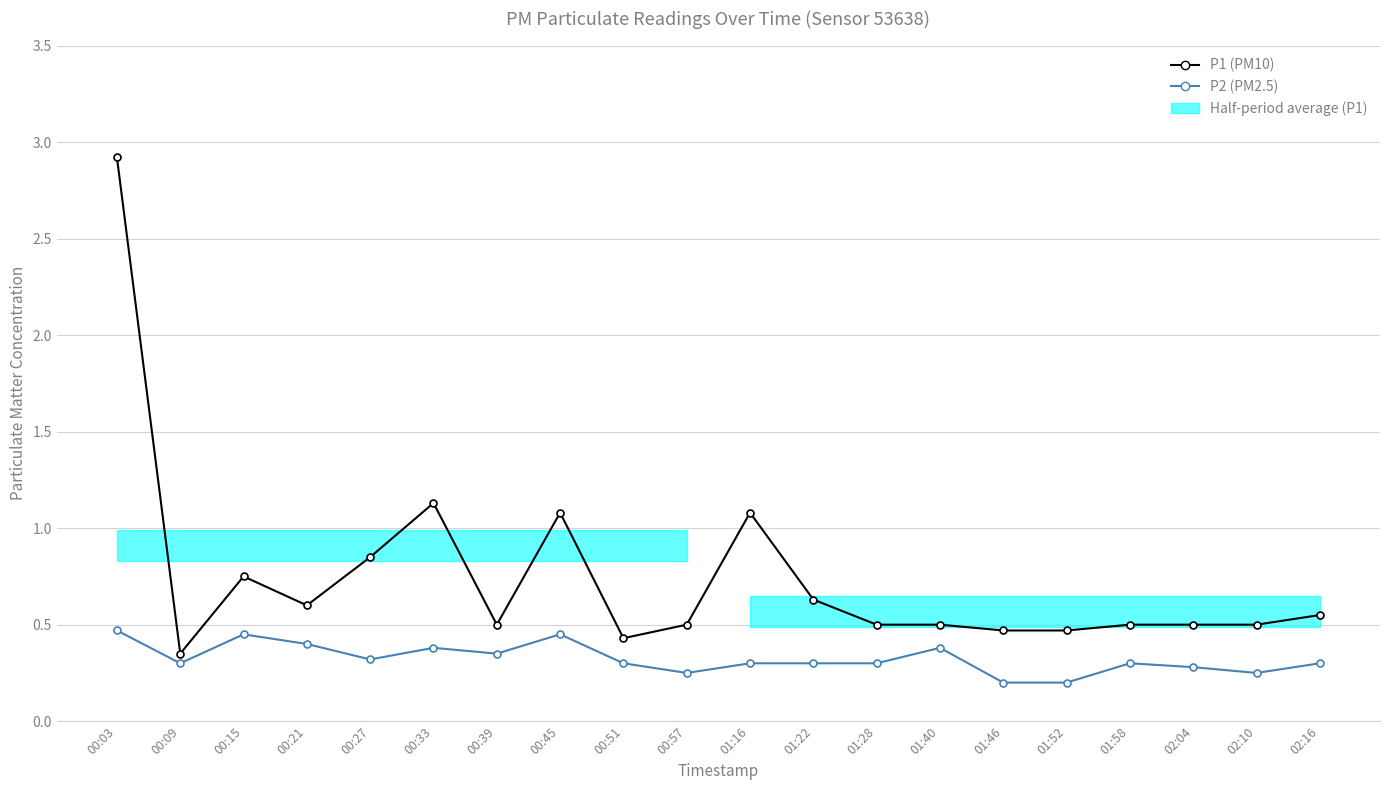

Where is the first local maximum for P2 (PM2.5)?

00:15